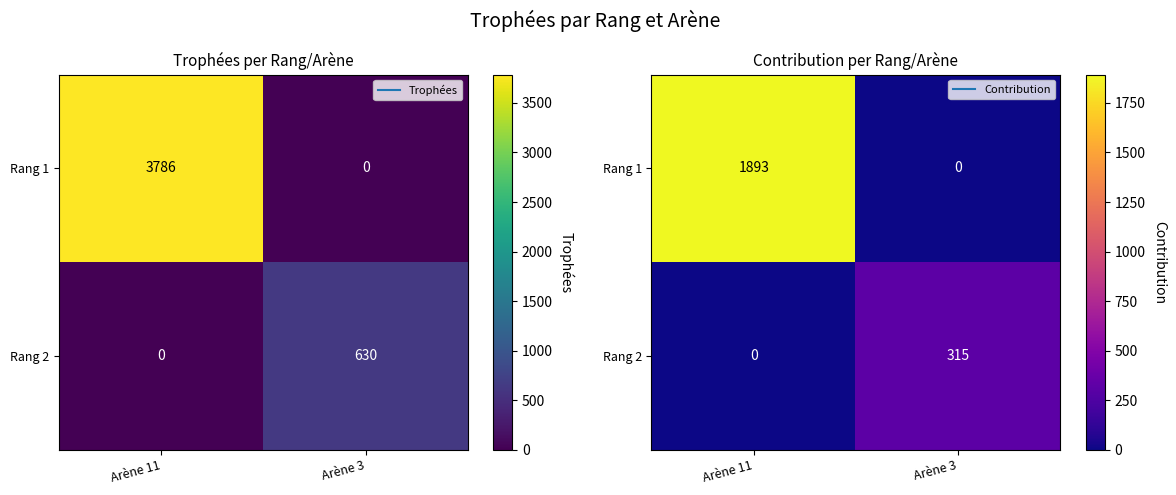

Count the Rang 2 values in the range 0 to 315.

2